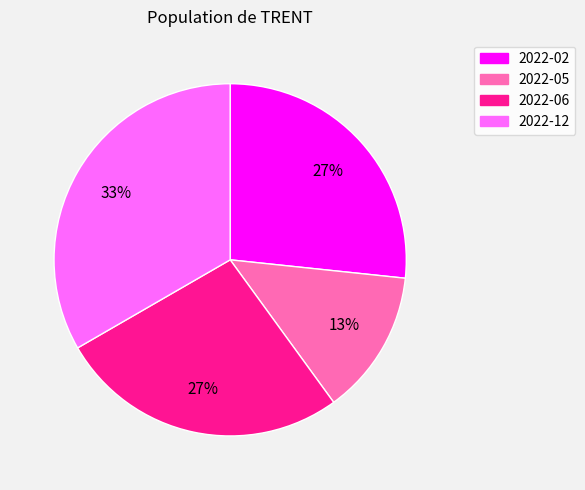

Is there any slice that represents more than half of the pie?

No